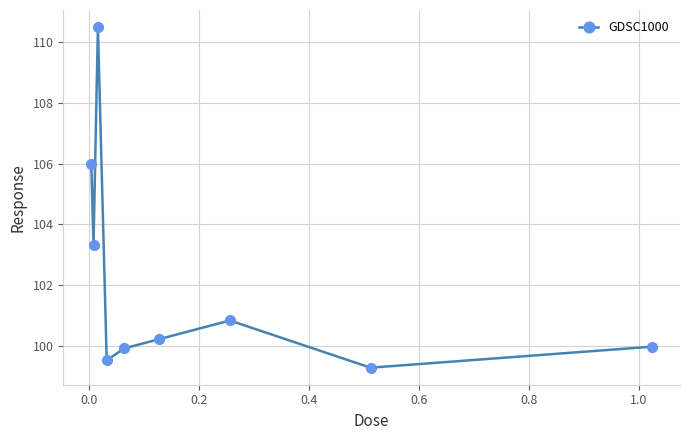

What is the value of the 4th point from the left?

99.5